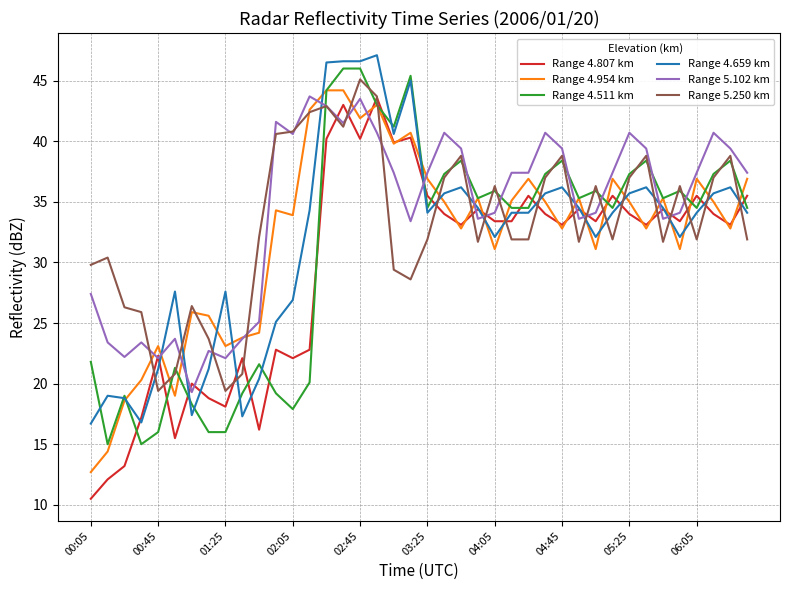

What is the highest value of the Range 5.102 km series?

43.7